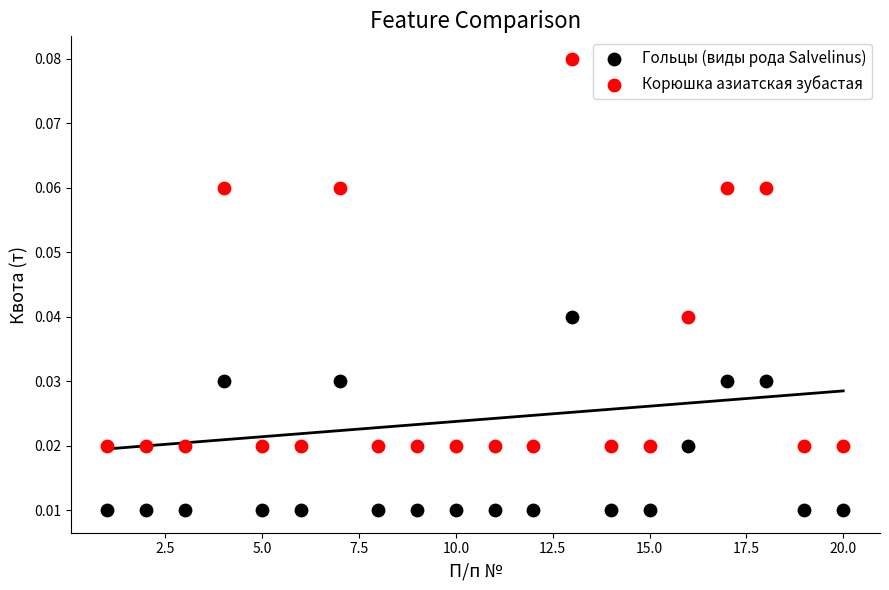

Which series reaches the maximum Y coordinate?

Корюшка азиатская зубастая